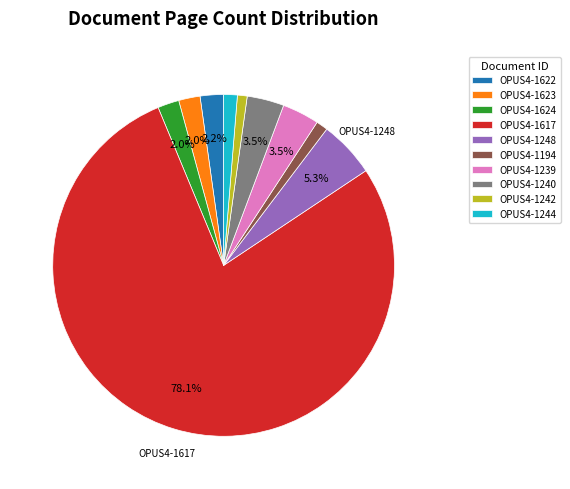

Combined, what portion of the pie is OPUS4-1622 and OPUS4-1240?

5.7%